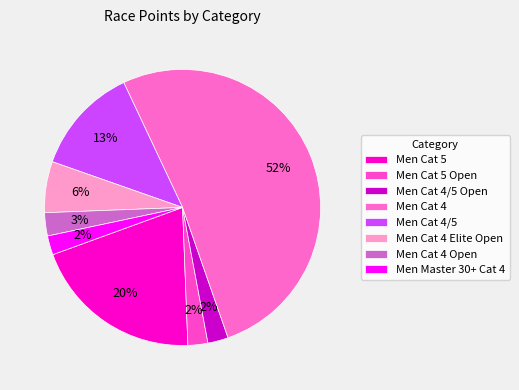

What is the largest slice in the pie chart?

Men Cat 4